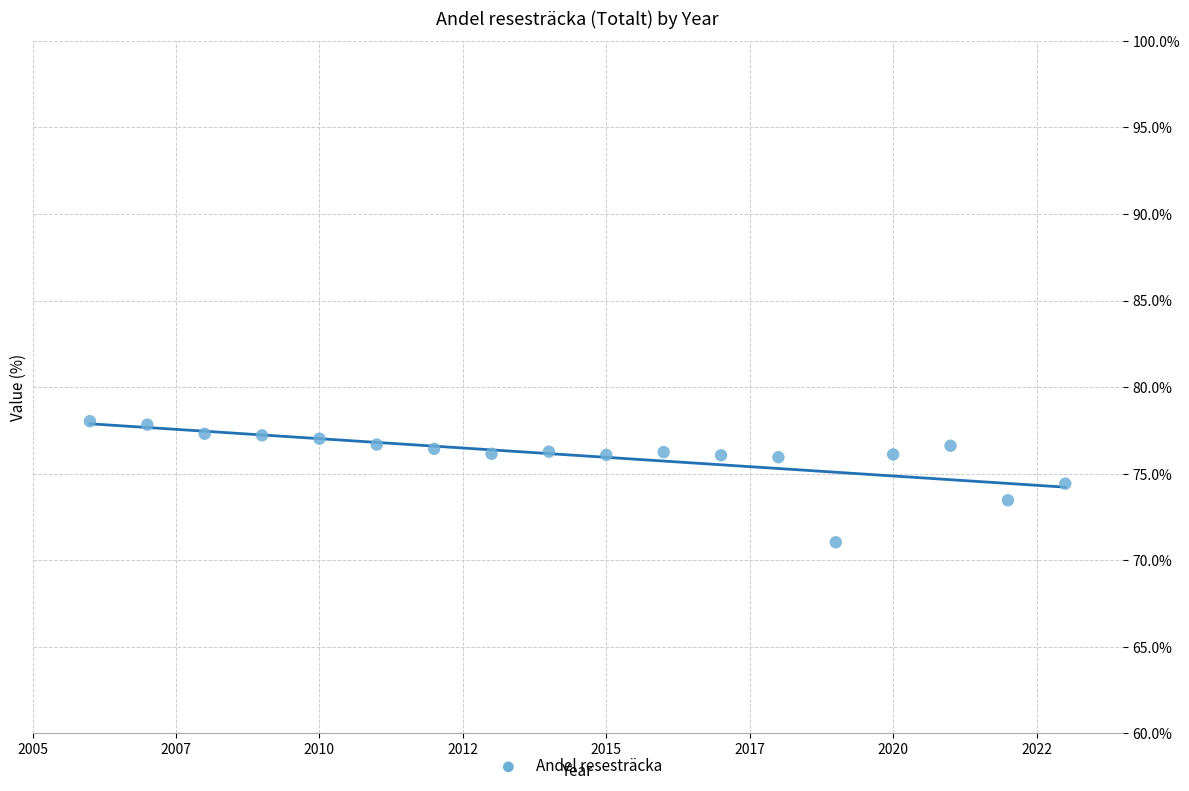

What is the range of Y values (max minus min)?

7.0